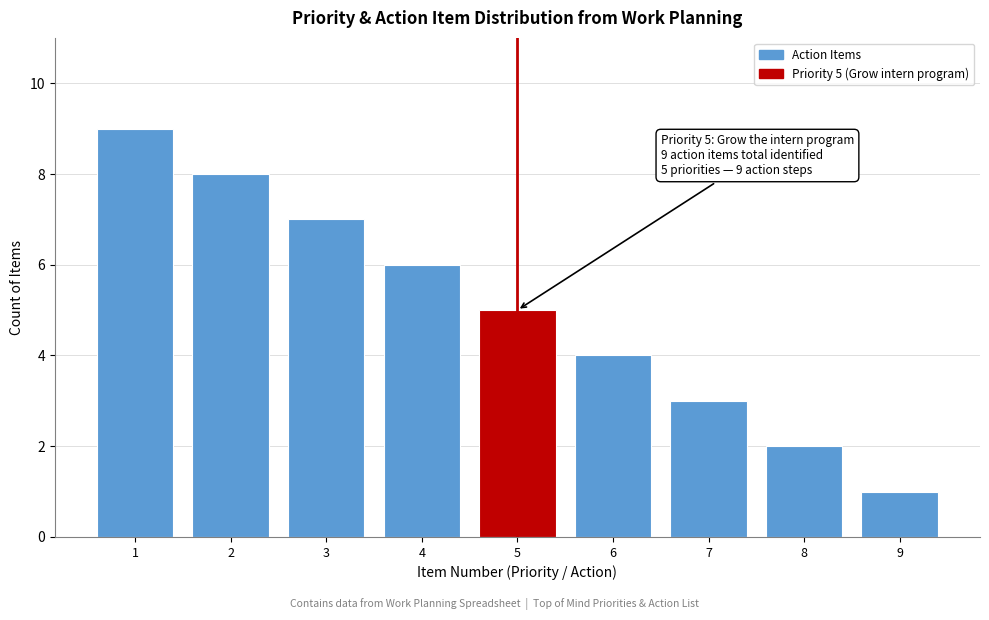

Reading left to right, what are all the values shown in this chart?

1=9	2=8	3=7	4=6	5=5	6=4	7=3	8=2	9=1